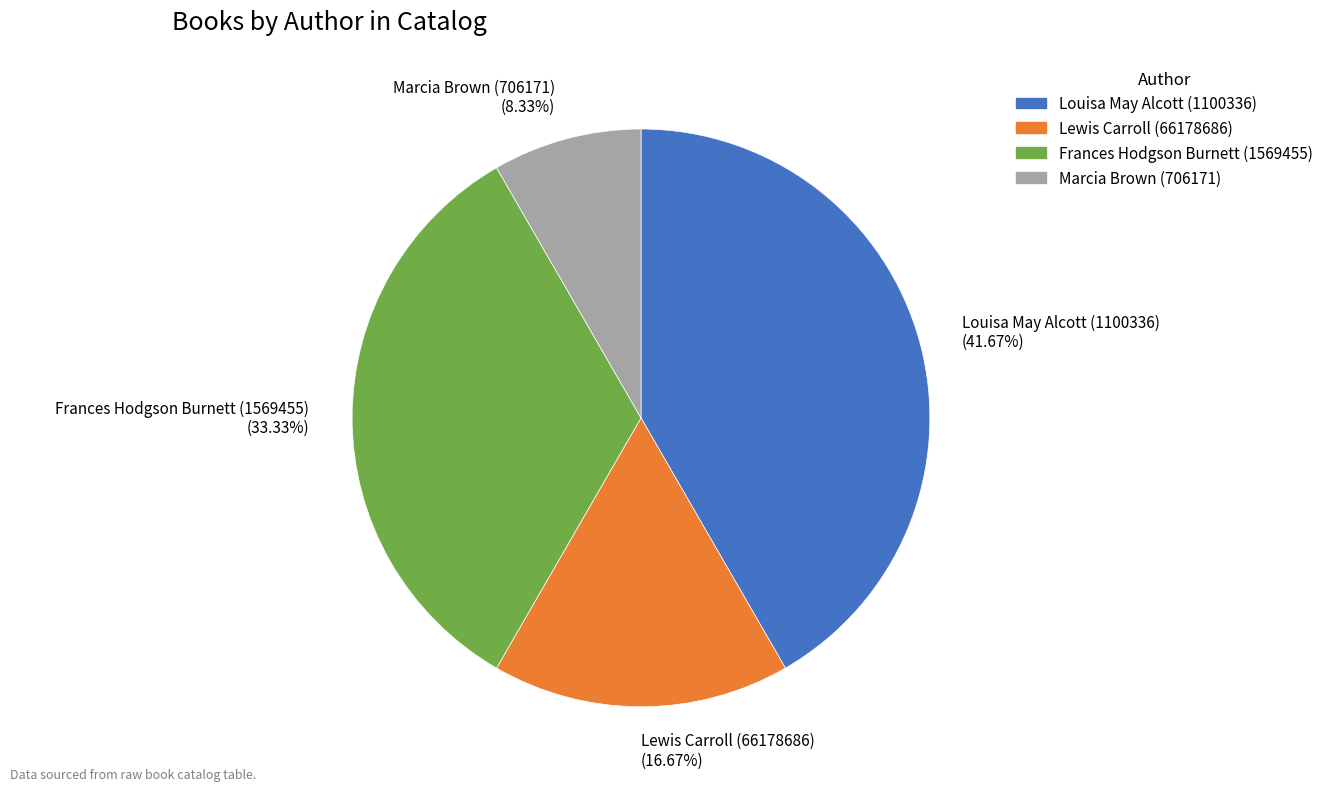

What is the ratio of the value at Marcia Brown (706171) to the value at Louisa May Alcott (1100336)?

0.2